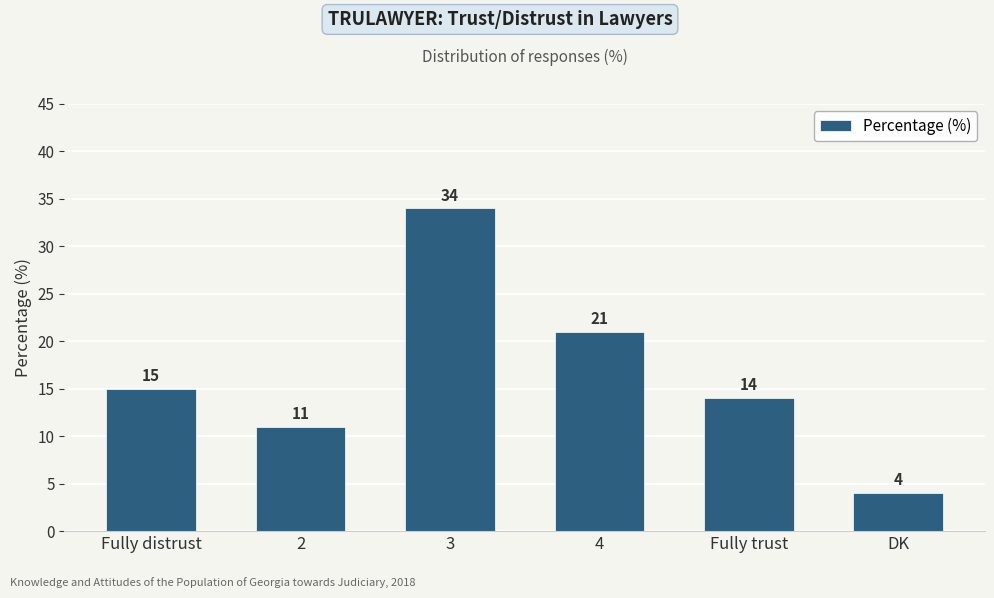

Read the value at Fully trust, to the nearest 10.

10